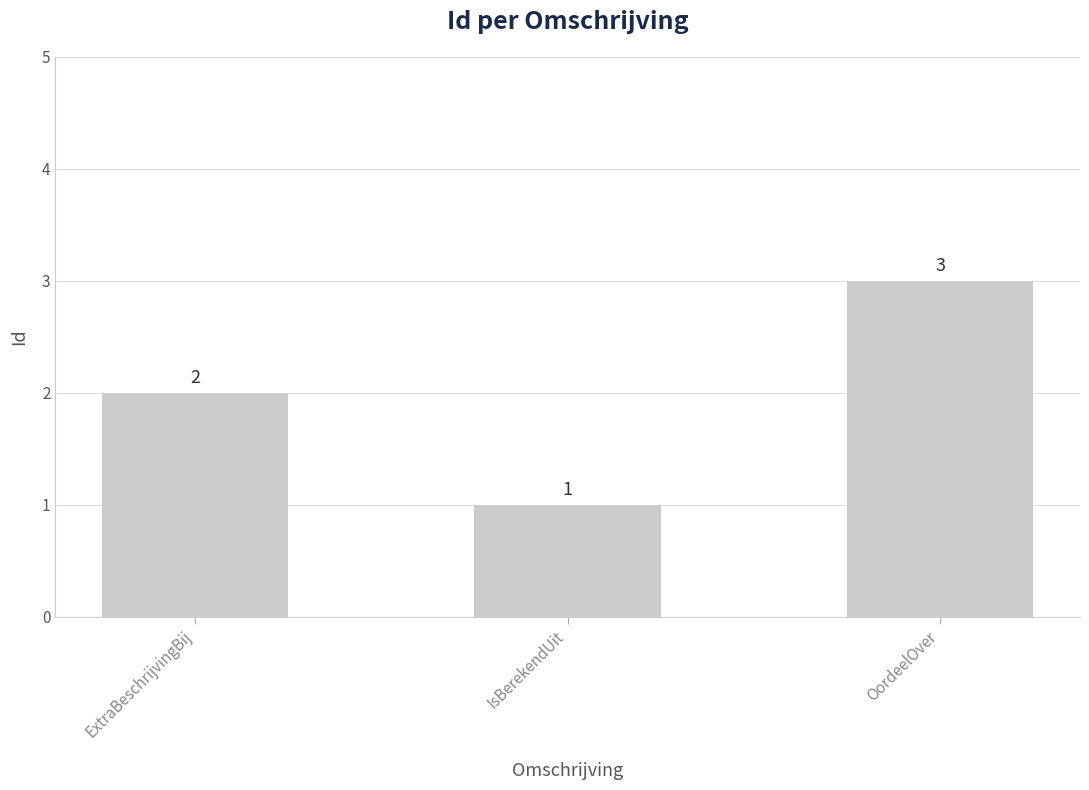

Reading right to left, what are all the values shown in this chart?

3	1	2